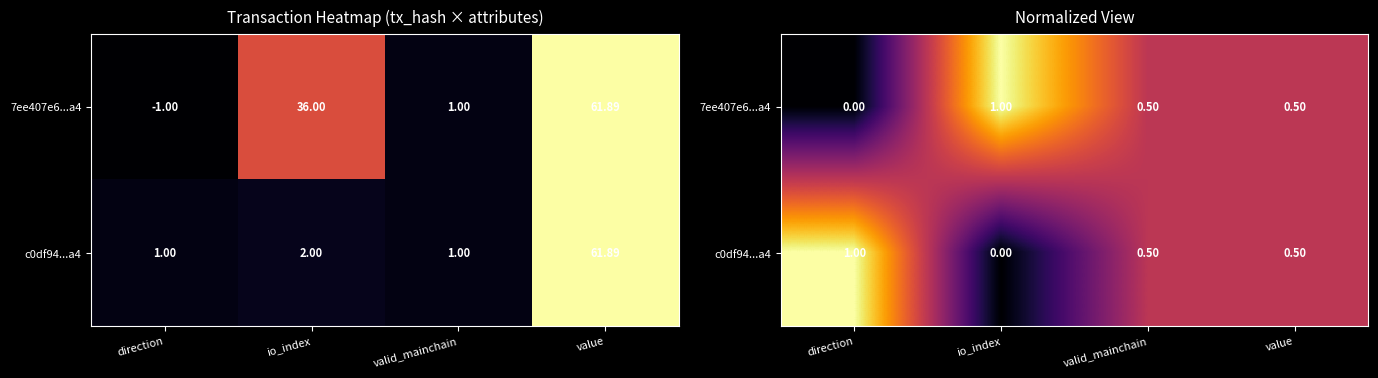

Read the c0df94...a4 value at value.

0.5